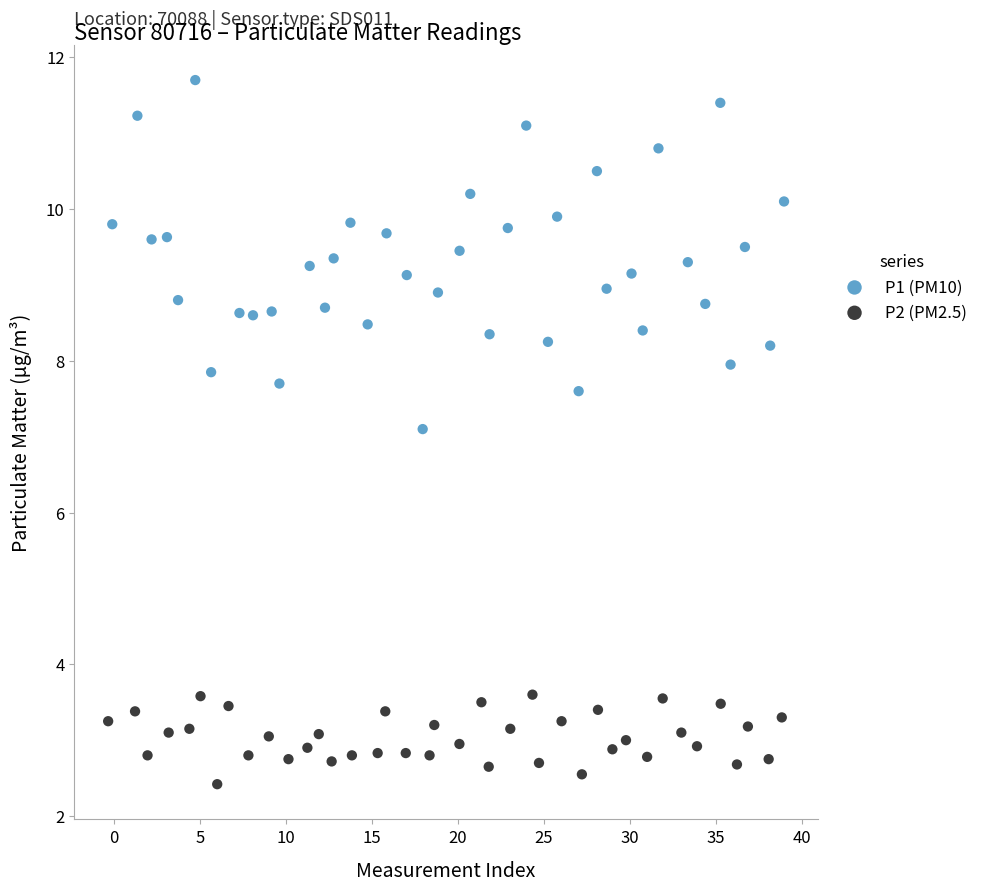

Which series has the widest spread of Y values?

P1 (PM10)